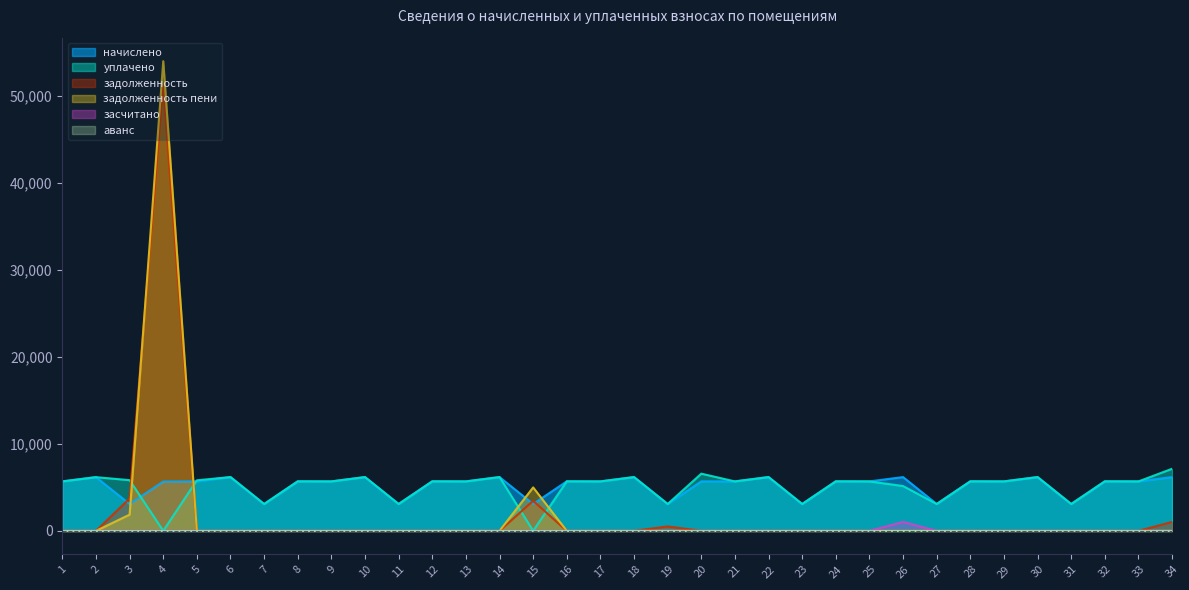

Is it true that задолженность equals 0.0 at 11?

True